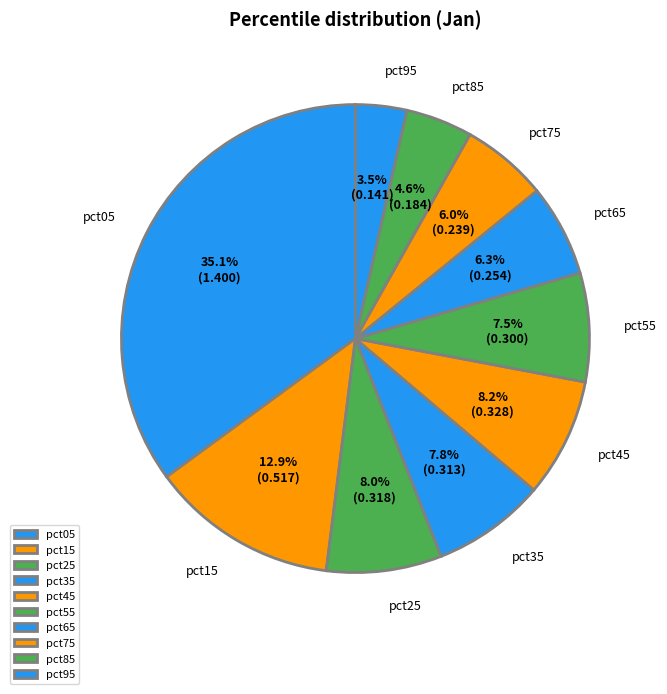

How many slices are in this pie chart?

10